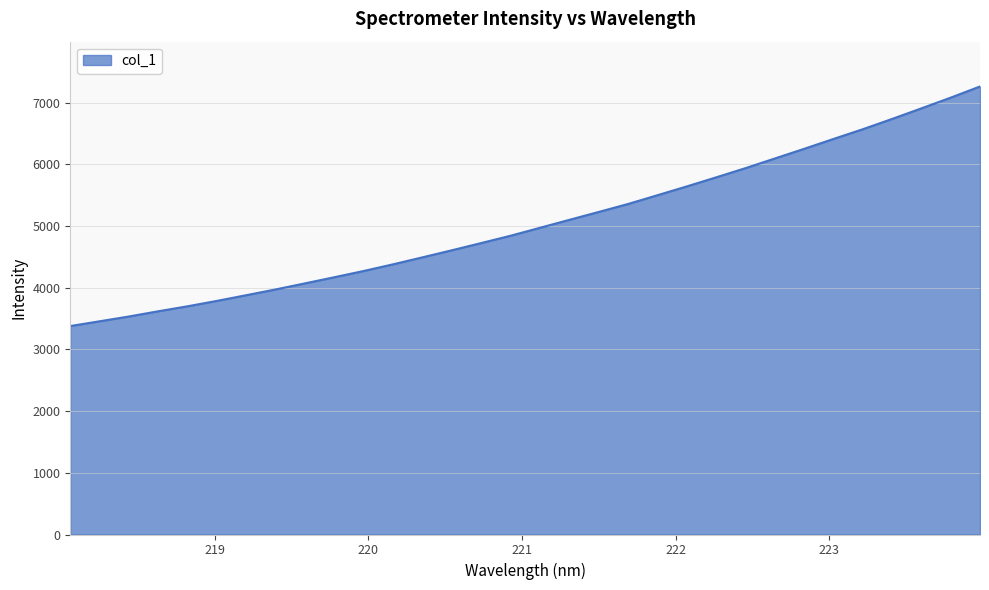

Does the chart have visible grid lines?

Yes